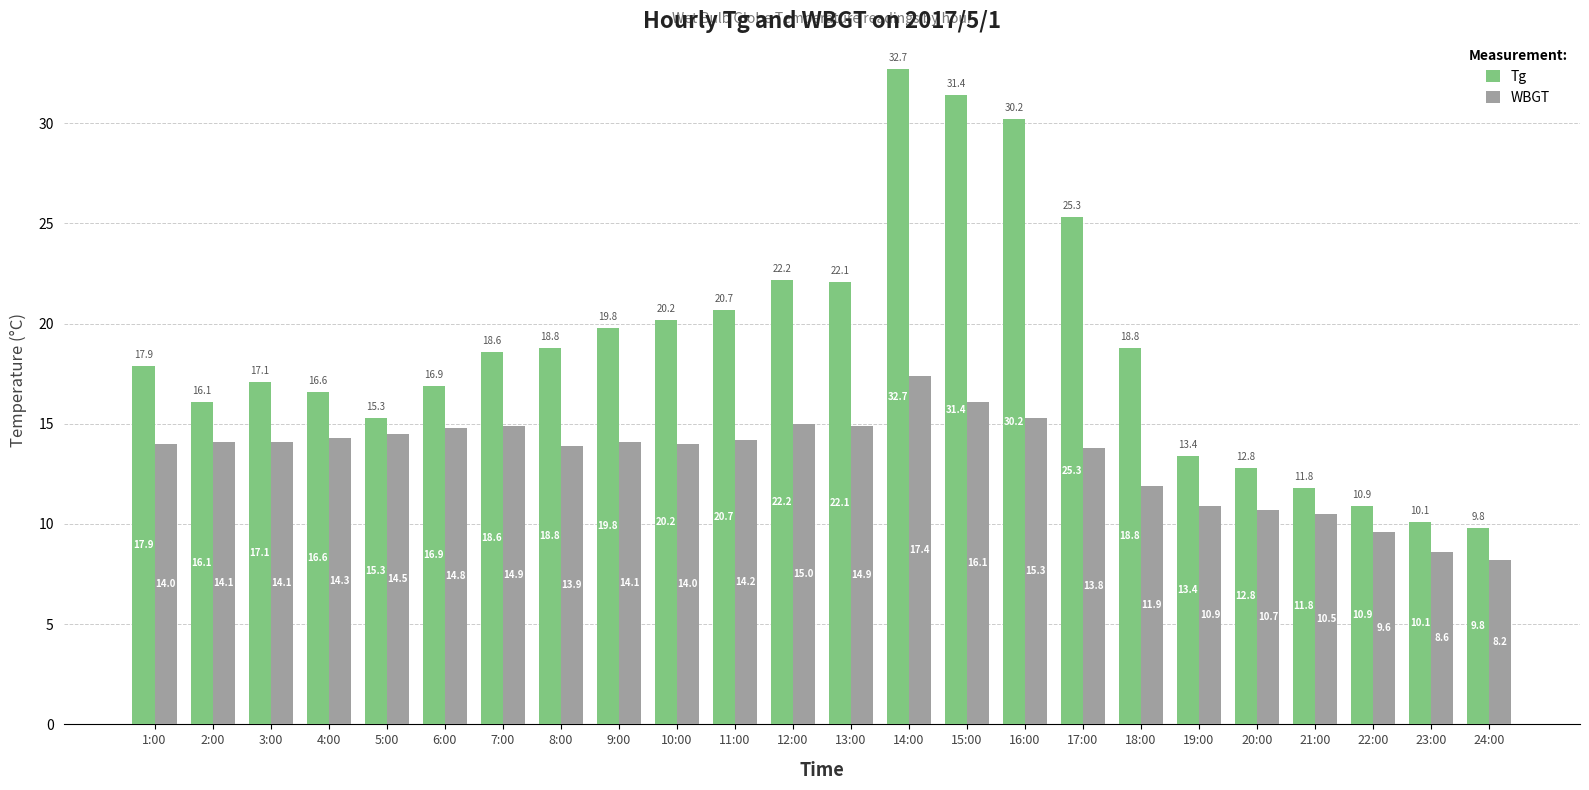

Which category has the lowest value across all series?

24:00